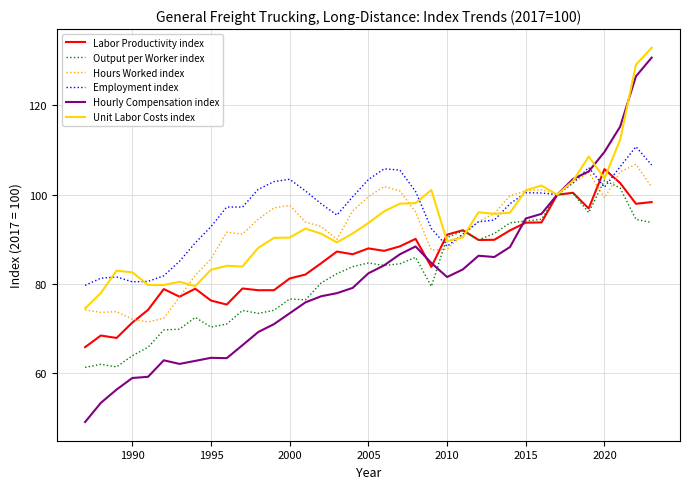

Count the number of categories in the chart.

37